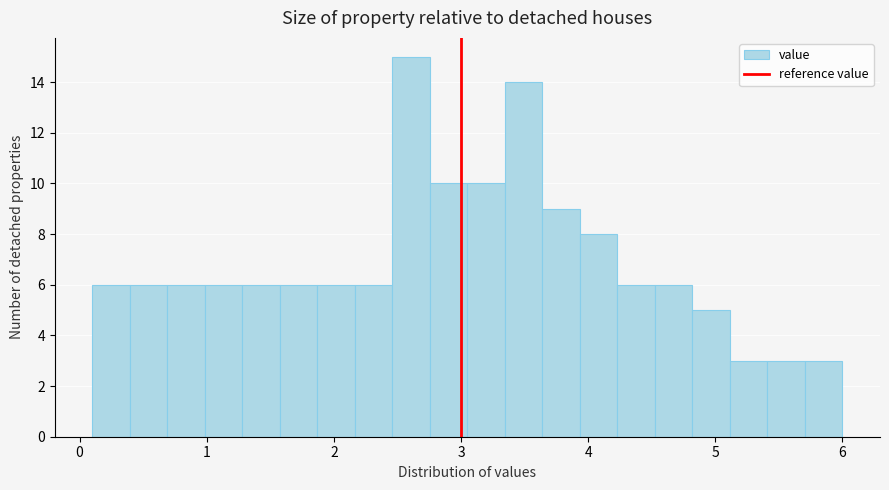

Read against the x-axis, roughly where is the centre of the tallest bar?

2.6